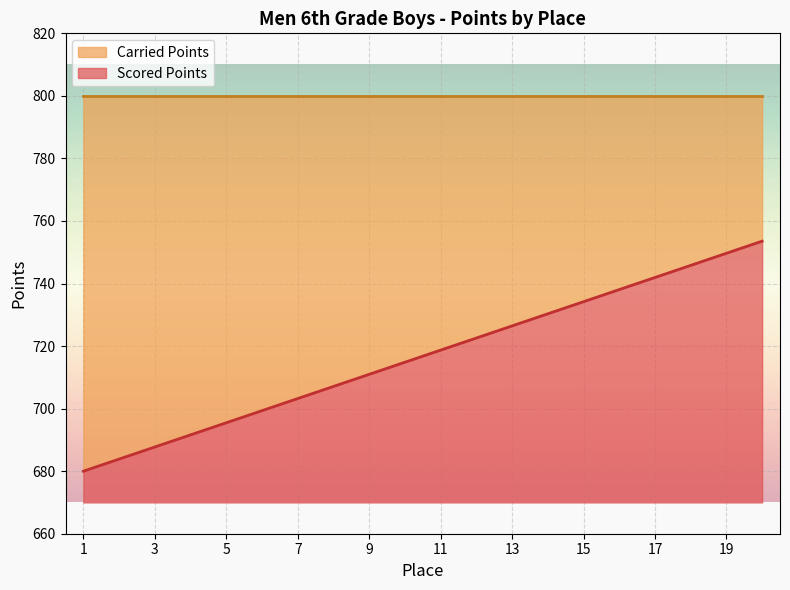

The value of Scored Points at 5 is 38.2. True or false?

False